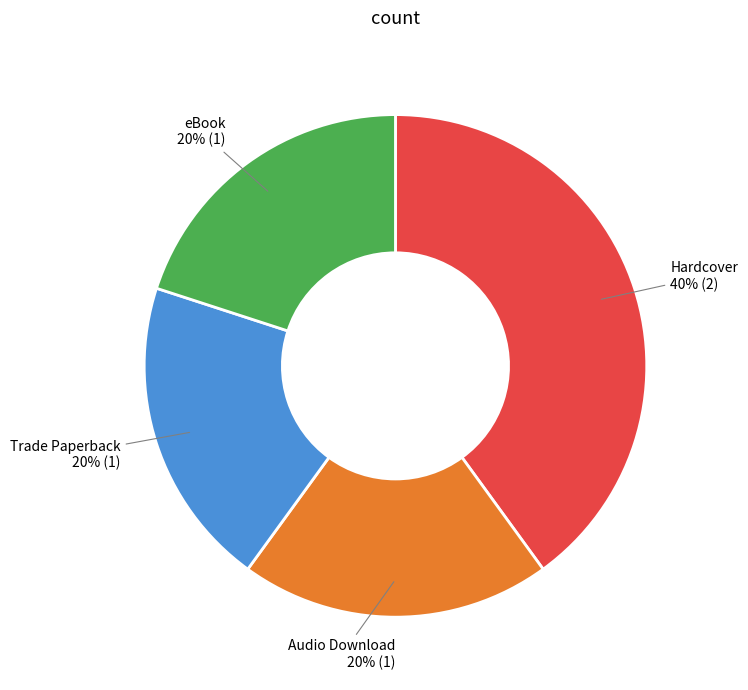

To the nearest percent, what is the difference between the largest and smallest slice percentages?

20%